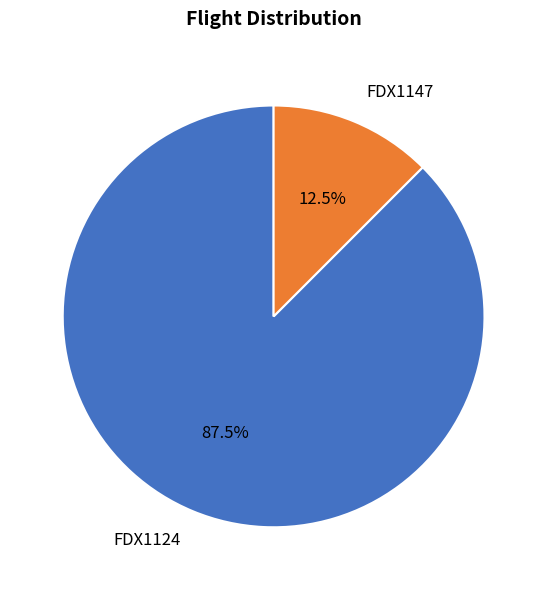

Which has a higher value, FDX1147 or FDX1124?

FDX1124